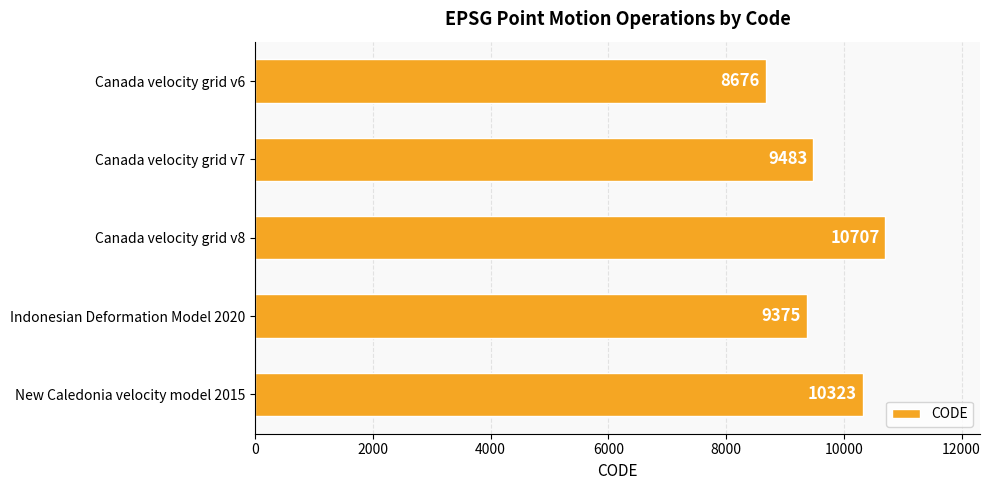

Rank the categories by value from lowest to highest.

Canada velocity grid v6, Indonesian Deformation Model 2020, Canada velocity grid v7, New Caledonia velocity model 2015, Canada velocity grid v8